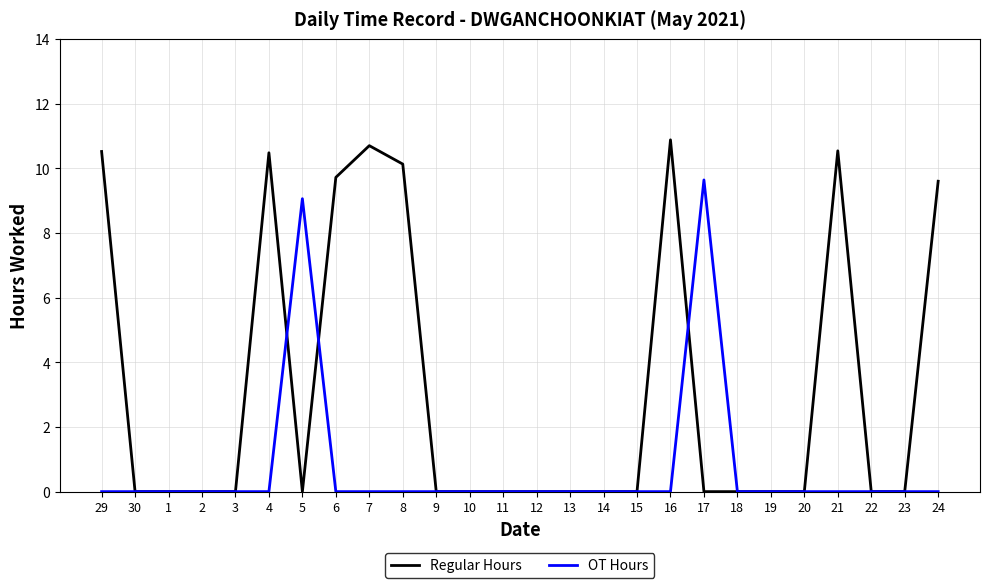

Count the OT Hours values in the range 0 to 1.

24